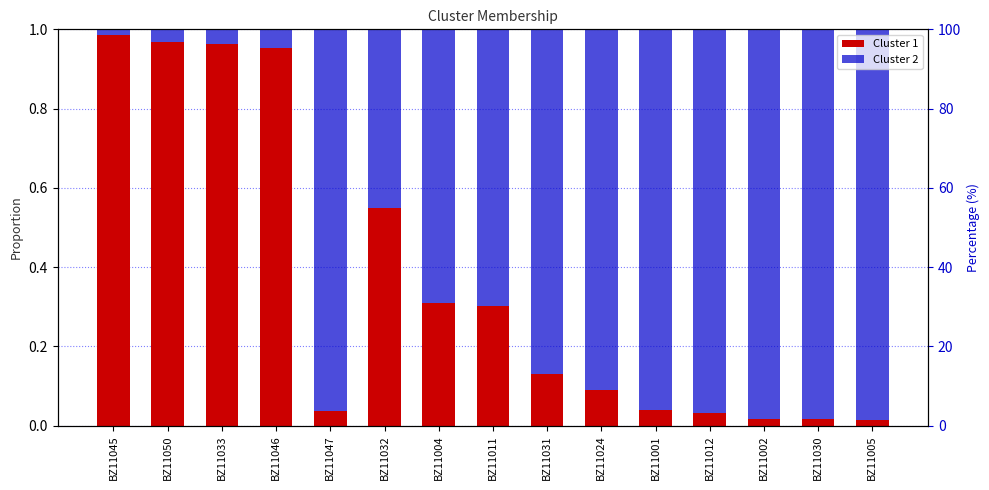

Which label corresponds to the smallest value in the chart?

BZ11045